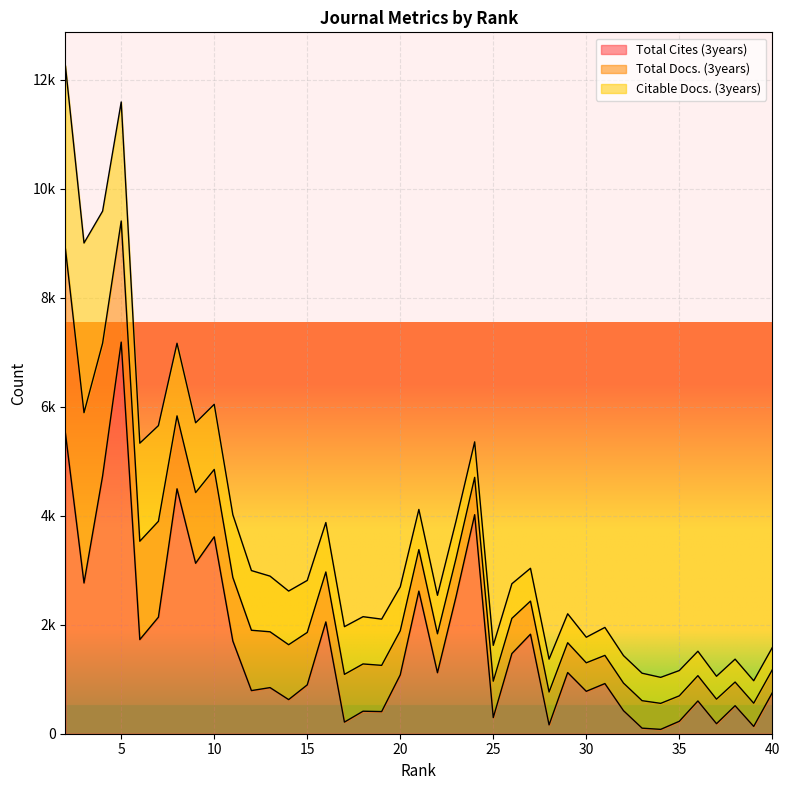

Reading left to right, transcribe all the data shown in this chart.

Total Cites (3years): 2=5515	3=2765	4=4728	5=7184	6=1727	7=2138	8=4493	9=3127	10=3612	11=1701	12=791	13=846	14=626	15=896	16=2051	17=213	18=413	19=406	20=1080	21=2616	22=1119	23=2516	24=4018	25=296	26=1470	27=1826	28=162	29=1122	30=778	31=920	32=423	33=102	34=80	35=228	36=601	37=184	38=514	39=134	40=752
Total Docs. (3years): 2=3382	3=3124	4=2435	5=2222	6=1804	7=1759	8=1338	9=1296	10=1236	11=1166	12=1107	13=1024	14=1007	15=962	16=916	17=876	18=867	19=848	20=809	21=761	22=714	23=702	24=685	25=668	26=646	27=607	28=603	29=547	30=523	31=517	32=506	33=504	34=477	35=467	36=464	37=450	38=434	39=426	40=421
Citable Docs. (3years): 2=3357	3=3113	4=2424	5=2183	6=1799	7=1755	8=1332	9=1281	10=1195	11=1151	12=1095	13=1021	14=984	15=954	16=907	17=875	18=867	19=848	20=805	21=737	22=706	23=686	24=651	25=657	26=635	27=602	28=603	29=531	30=469	31=513	32=504	33=504	34=477	35=464	36=448	37=420	38=420	39=412	40=408